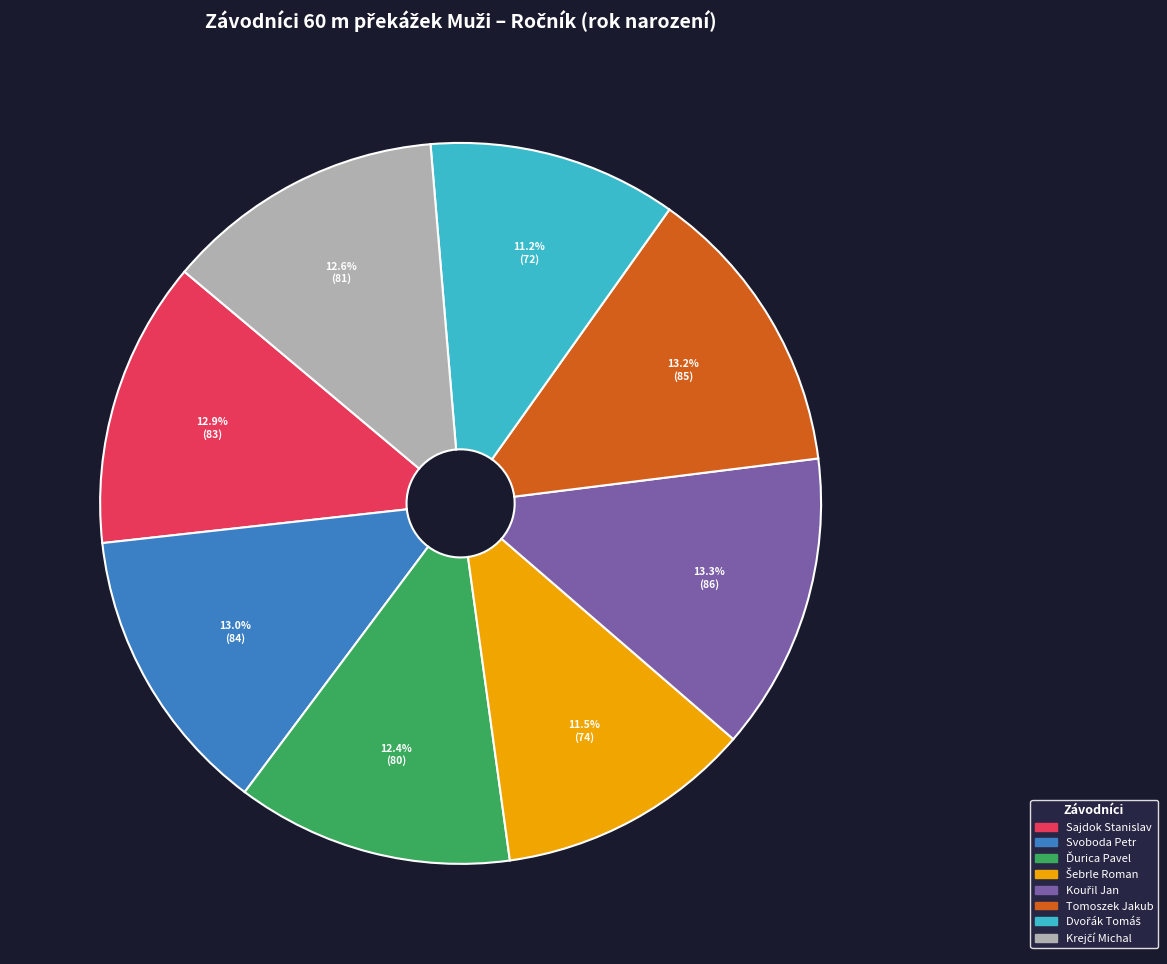

How much of the chart is everything except Tomoszek Jakub?

86.8%